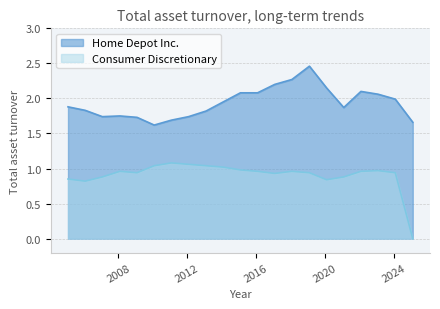

List the series in order of their peak value, highest first.

Home Depot Inc., Consumer Discretionary